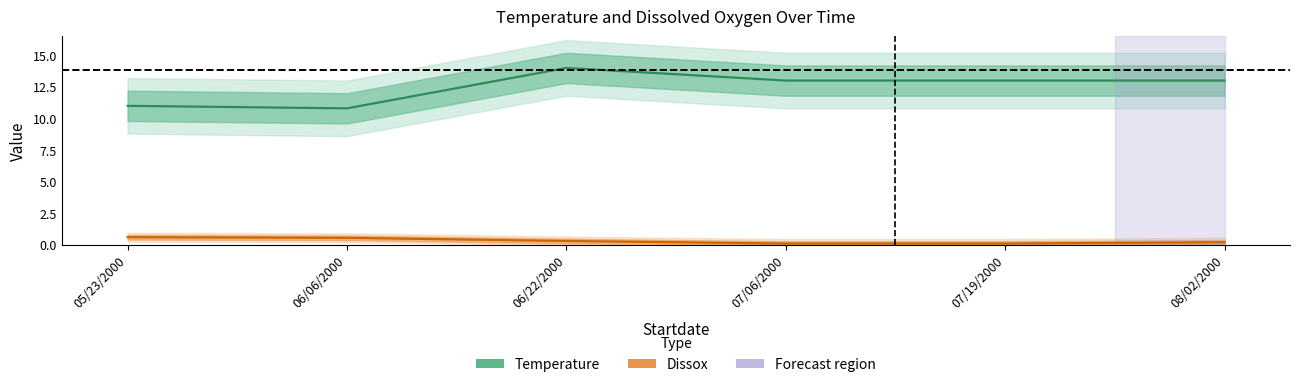

What value does the Temperature series have at 07/19/2000?

13.0